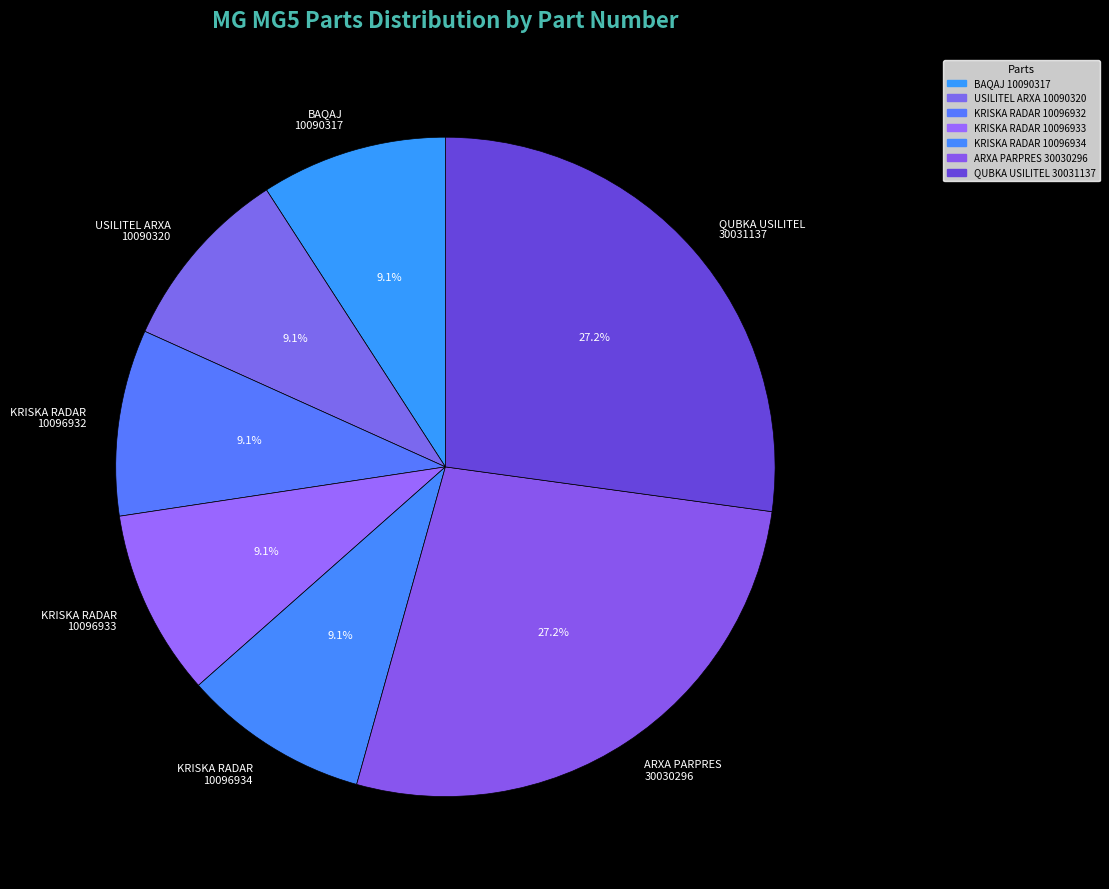

Count the number of slices in the pie.

7